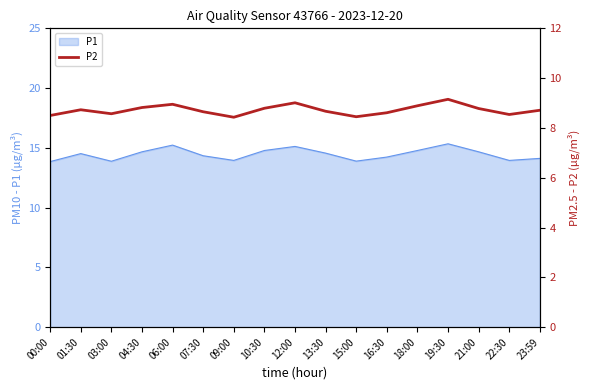

The value at 04:30 is 8.8. True or false?

True